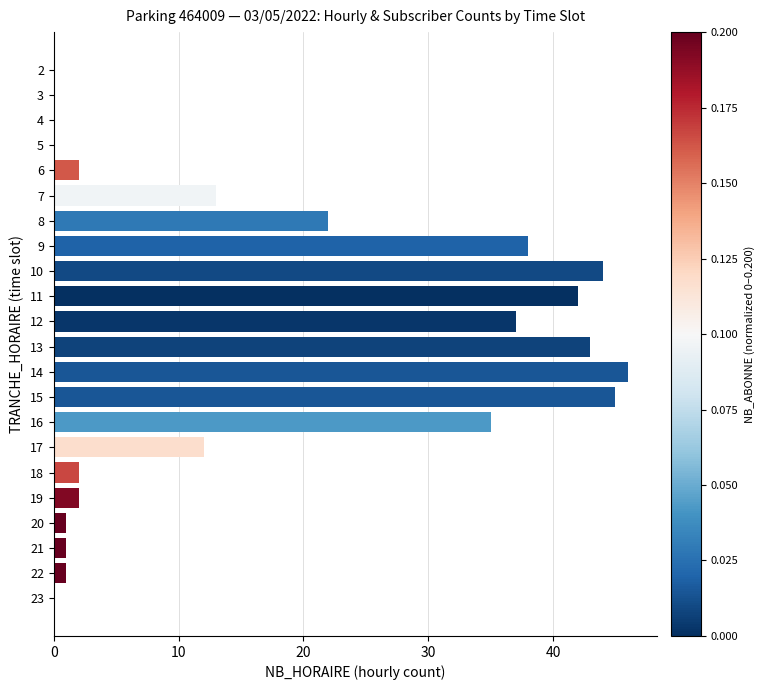

Is it true that the value at 14 is 80?

False